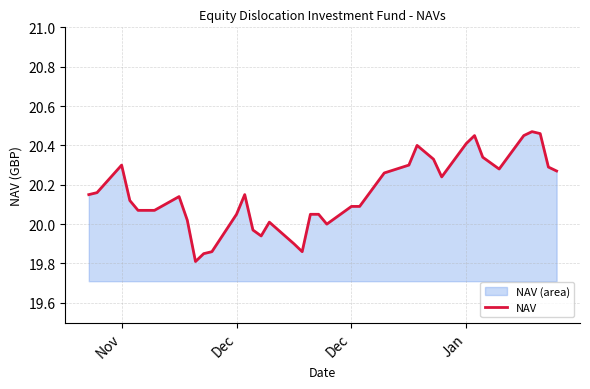

What is the difference between the second highest and minimum values?

0.7